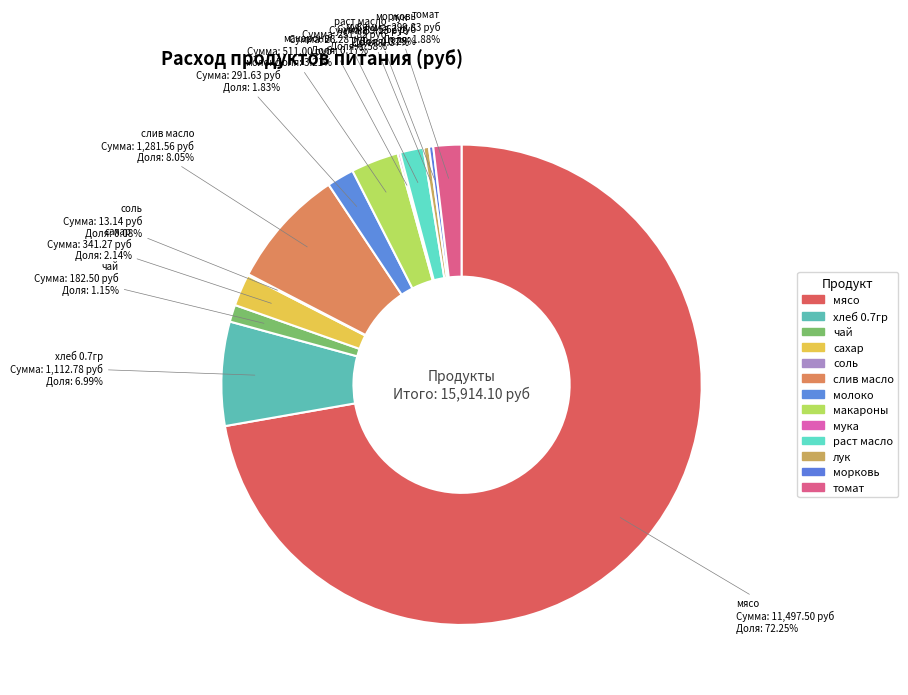

What percentage do макароны and морковь together represent?

3.5%